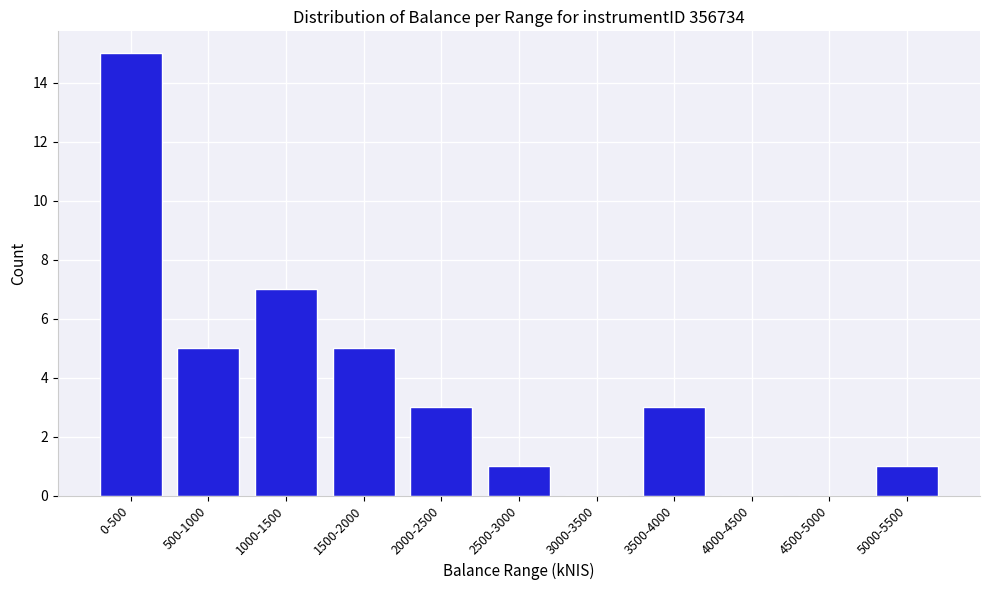

Reading right to left, extract all data points from this chart.

5000-5500=1	4500-5000=0	4000-4500=0	3500-4000=3	3000-3500=0	2500-3000=1	2000-2500=3	1500-2000=5	1000-1500=7	500-1000=5	0-500=15